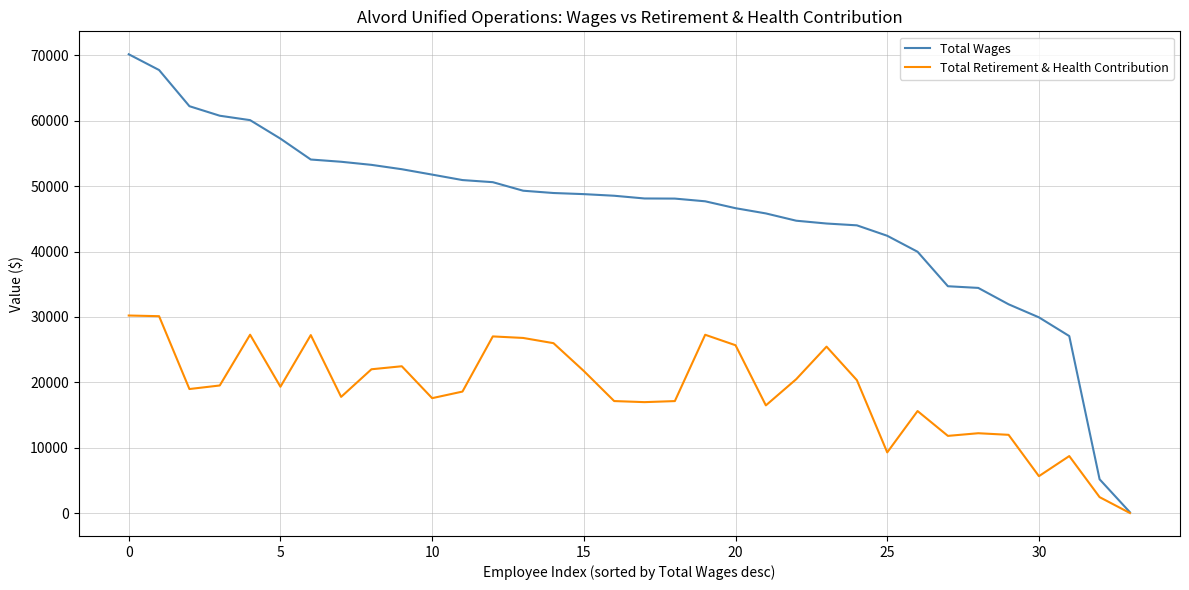

List the series in order of their overall mean, lowest first.

Total Retirement & Health Contribution, Total Wages